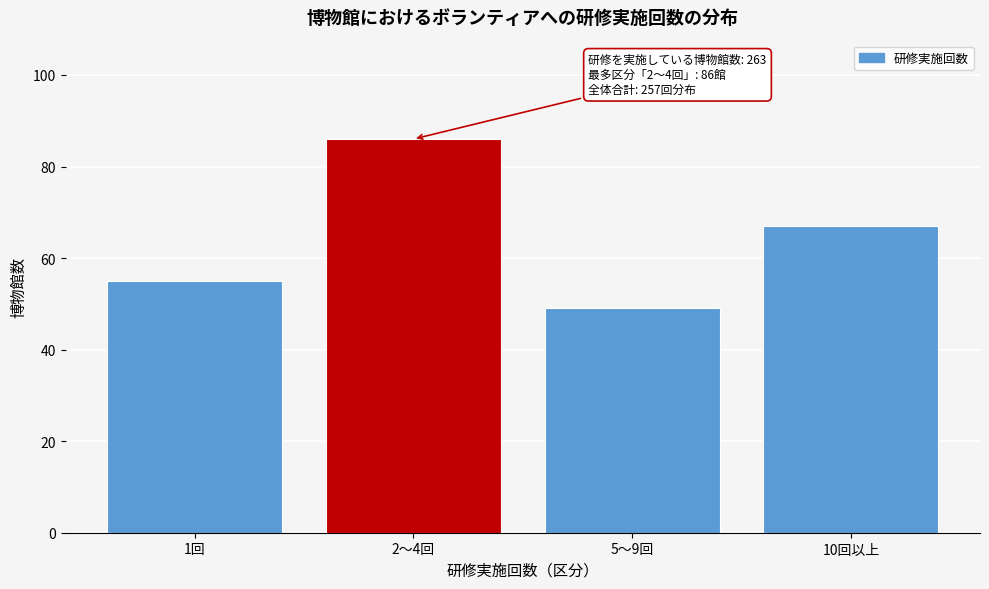

Reading right to left, extract all data points from this chart.

10回以上=67	5～9回=49	2～4回=86	1回=55